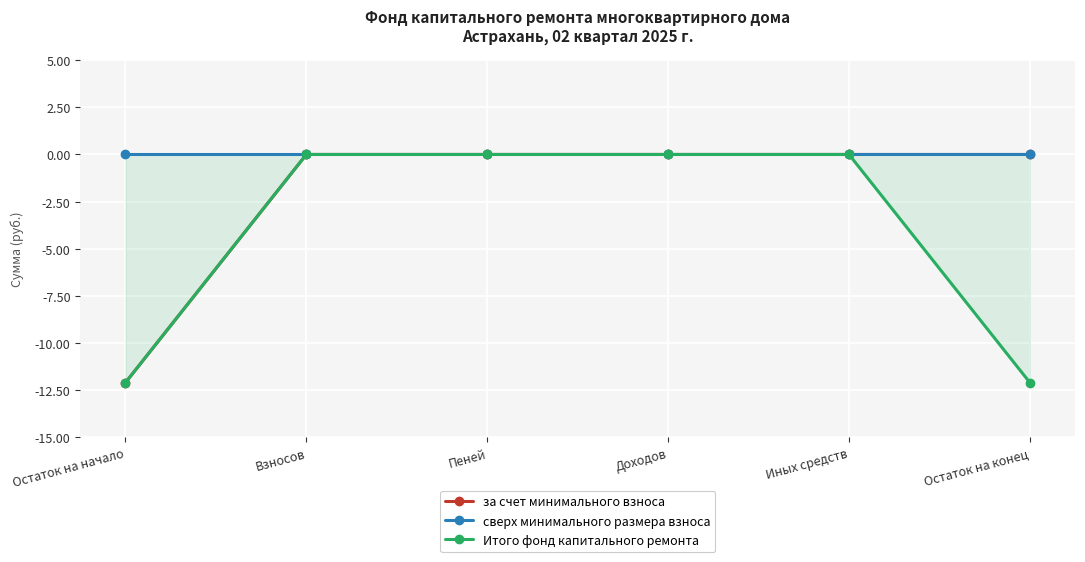

True or false: сверх минимального размера взноса and за счет минимального взноса intersect in this chart.

False